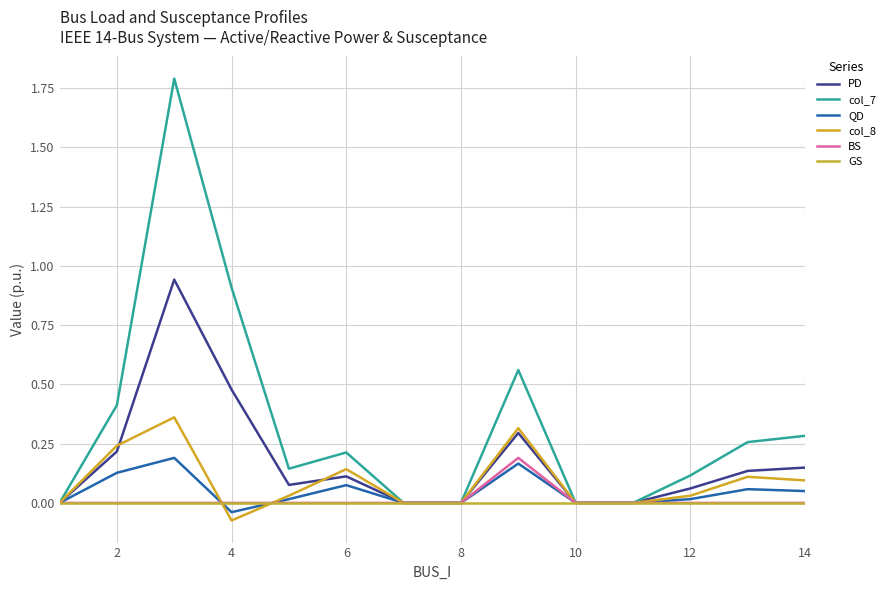

What is the difference between the maximum and minimum values in the PD series?

0.9